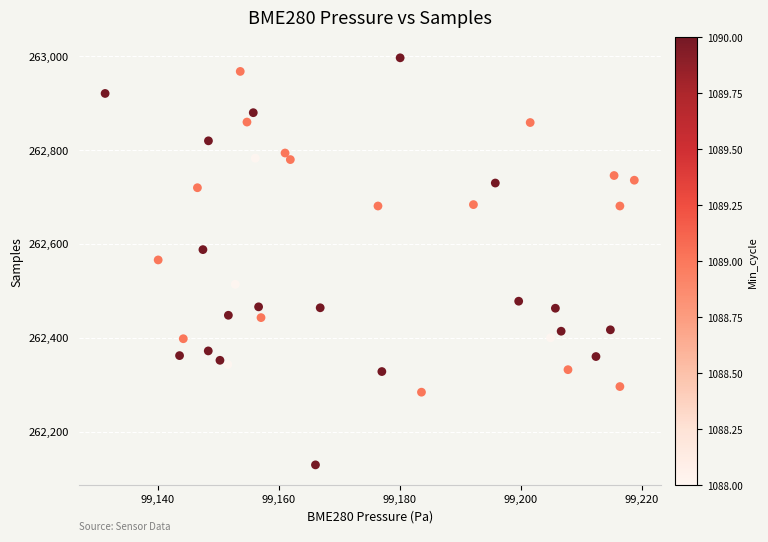

What is the range of Y values (max minus min)?

868